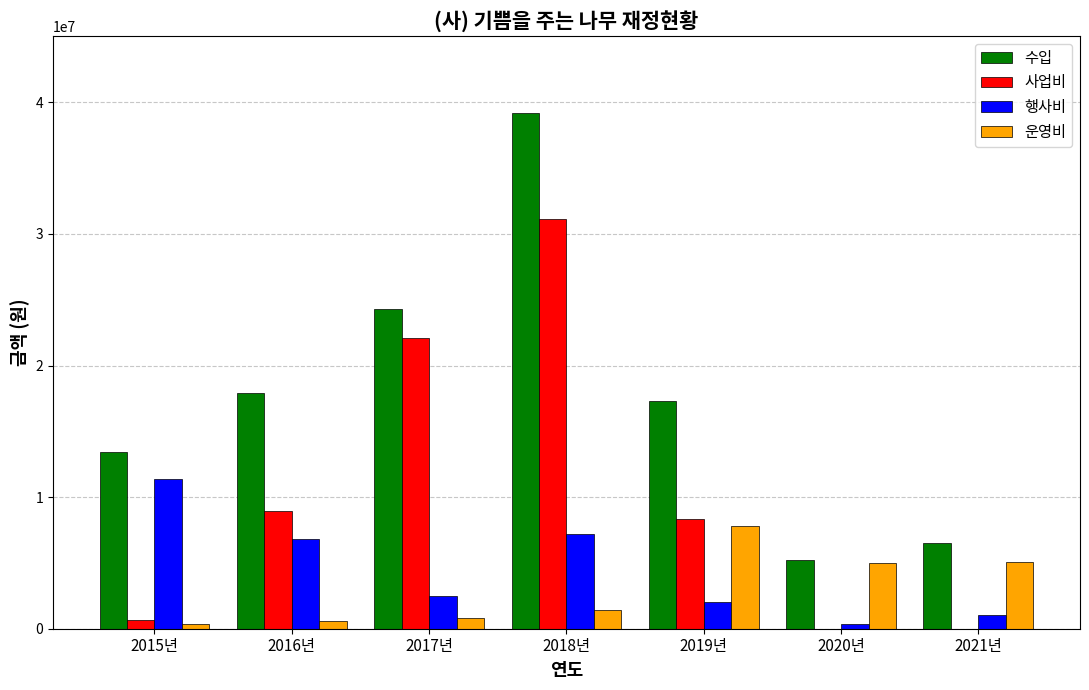

Is the value of 운영비 at 2015년 greater than the value of 수입 at 2015년?

No